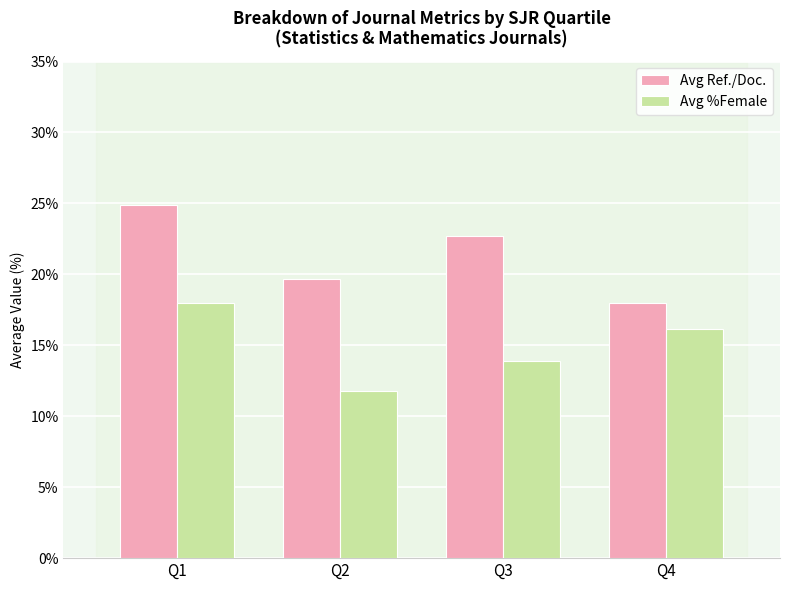

What is the difference between the maximum and minimum values in the Avg %Female series?

6.2